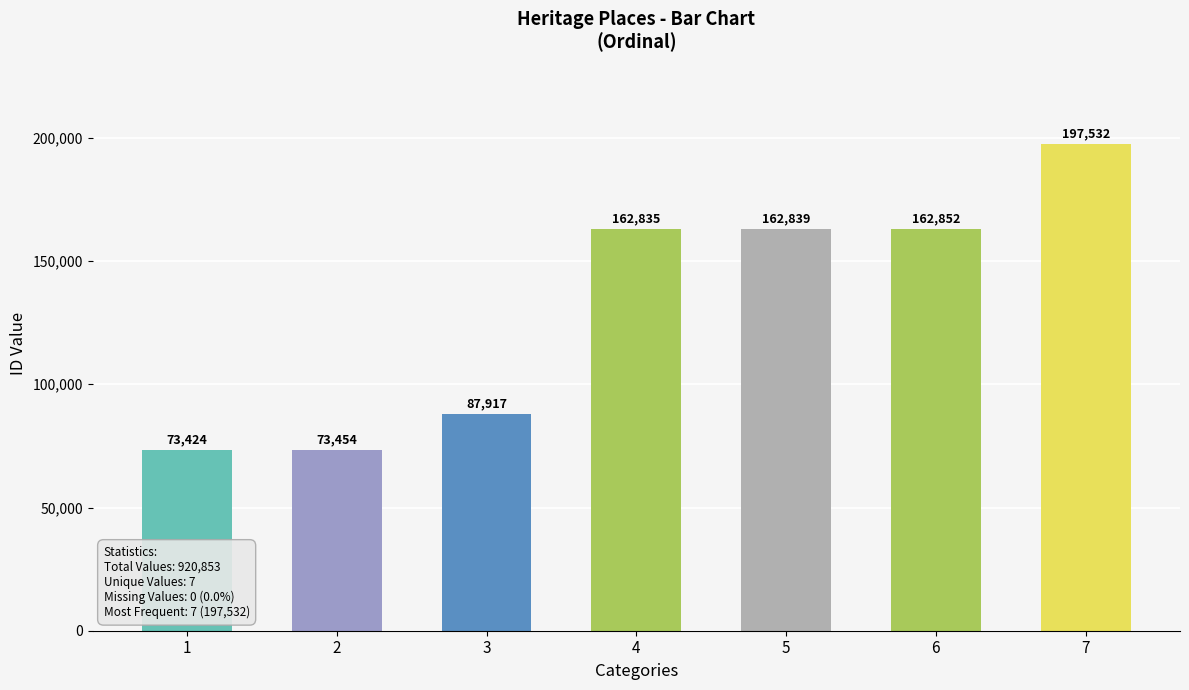

Reading left to right, list all the values displayed in this chart.

1=73424	2=73454	3=87917	4=162835	5=162839	6=162852	7=197532